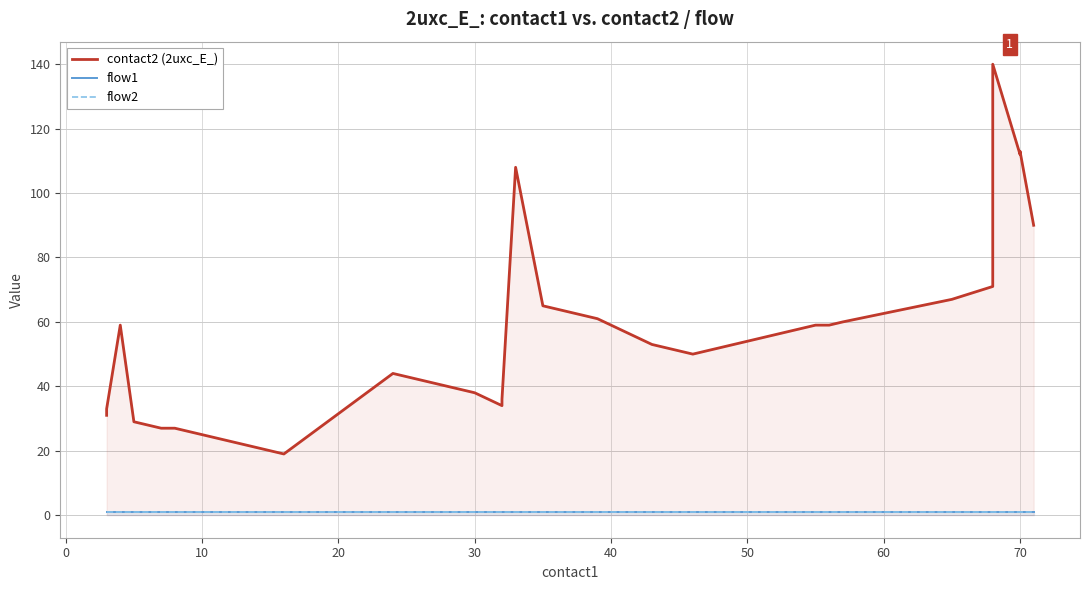

What is the value of the flow2 point at the 18th from the left?

1